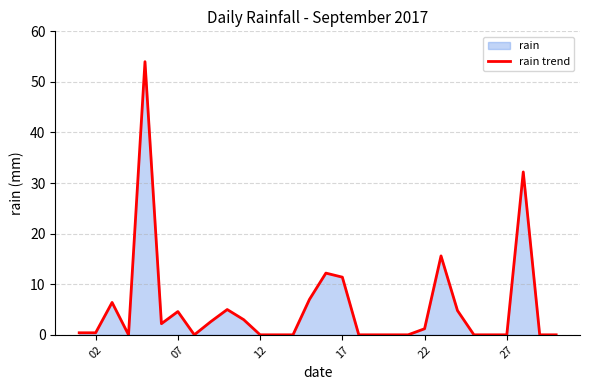

What is the difference between the maximum and minimum values?

54.0